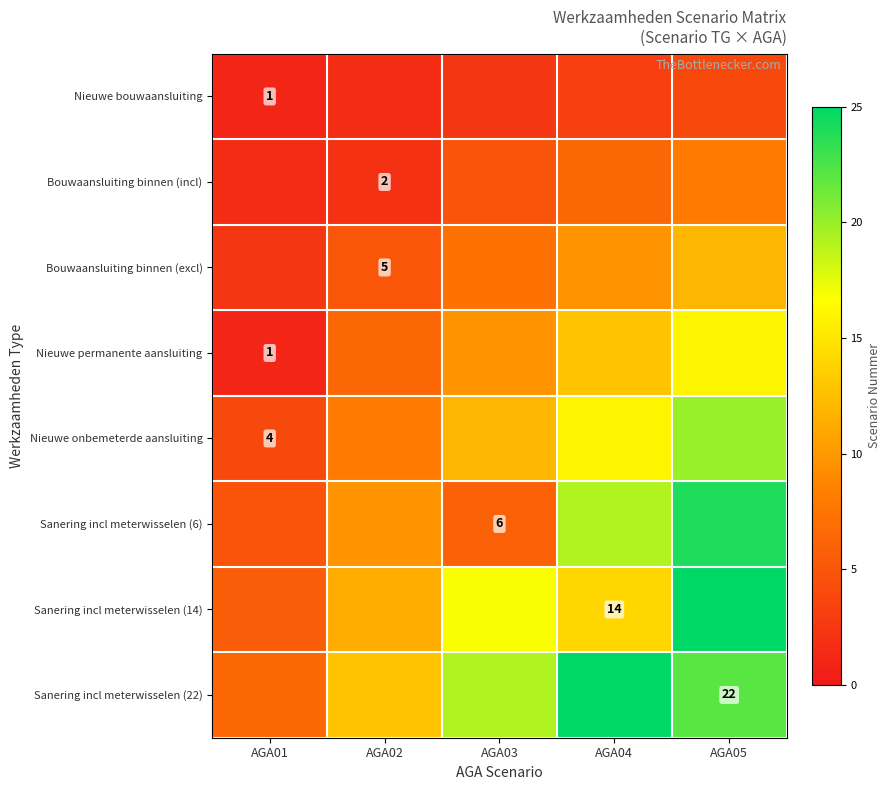

The Sanering incl meterwisselen (6) series shows 9.6 at AGA02. True or false?

True